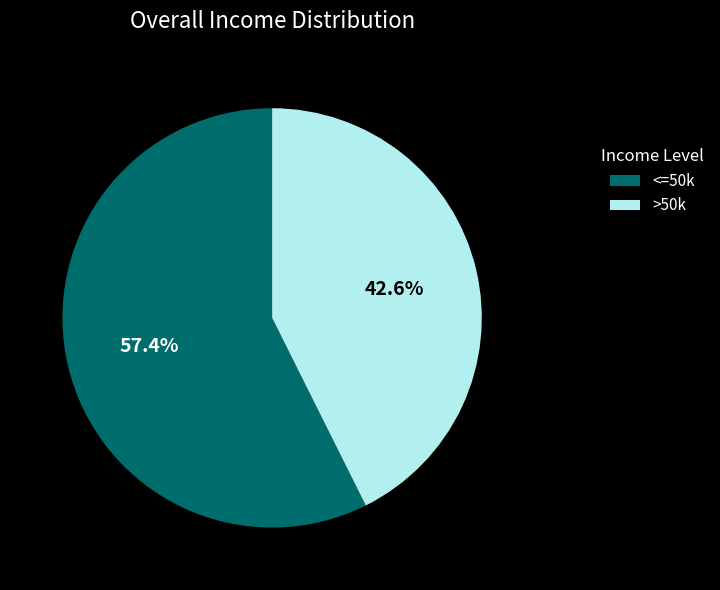

What is the smallest slice in the pie chart?

>50k